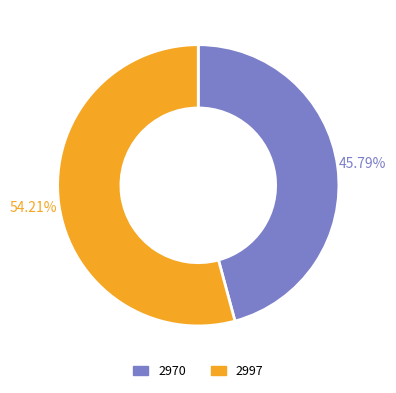

What percentage do 2970 and 2997 together represent?

100.0%